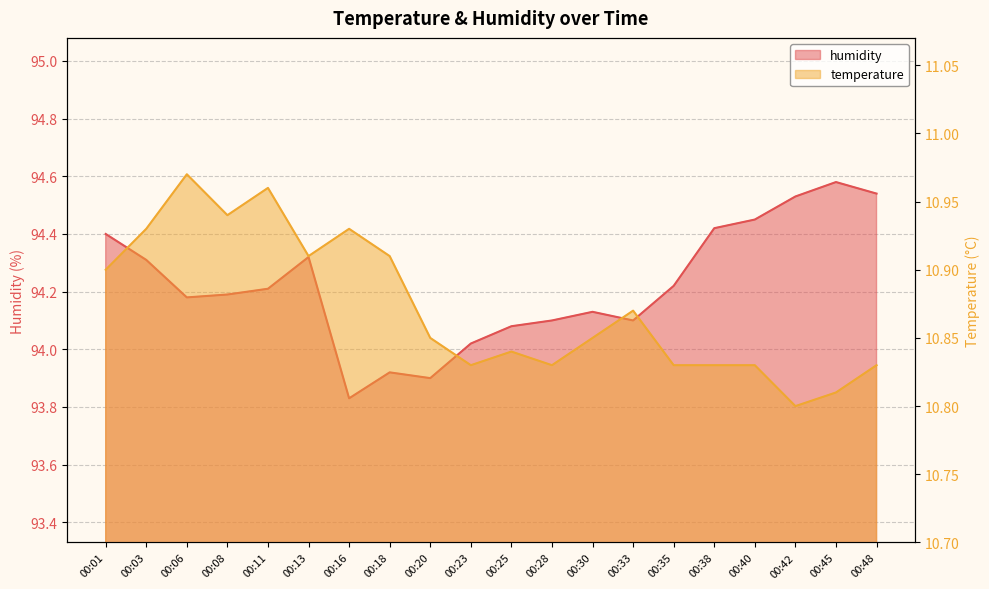

Which category has the highest value in the temperature series?

00:06